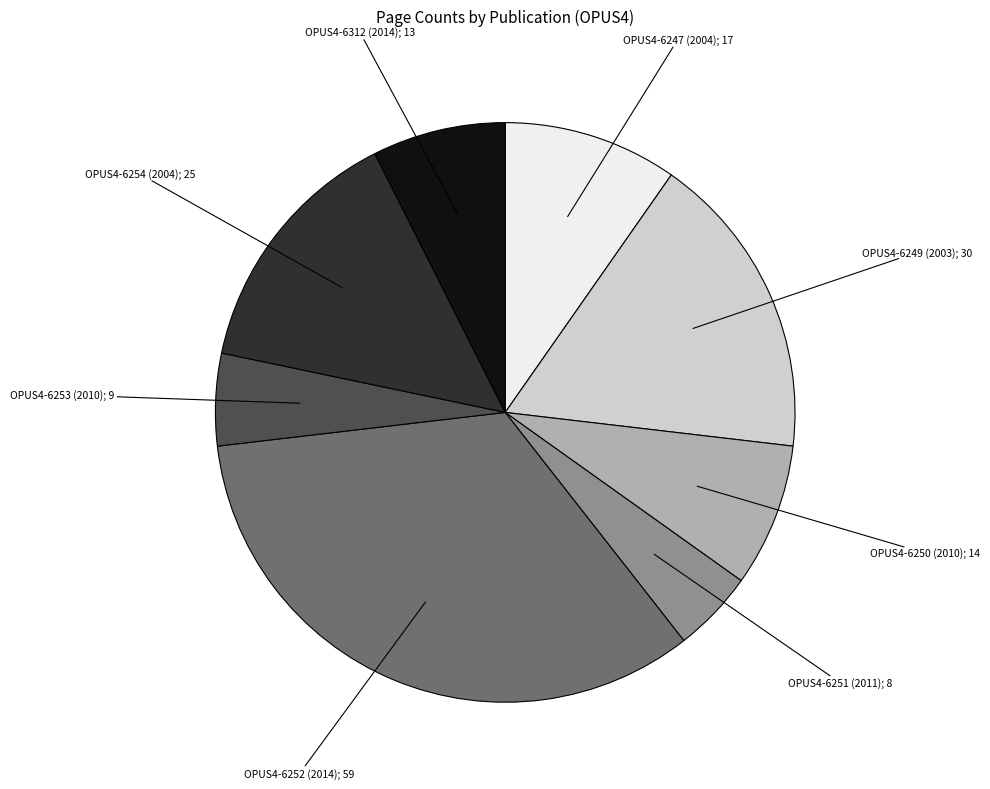

Is there any slice that represents more than half of the pie?

No